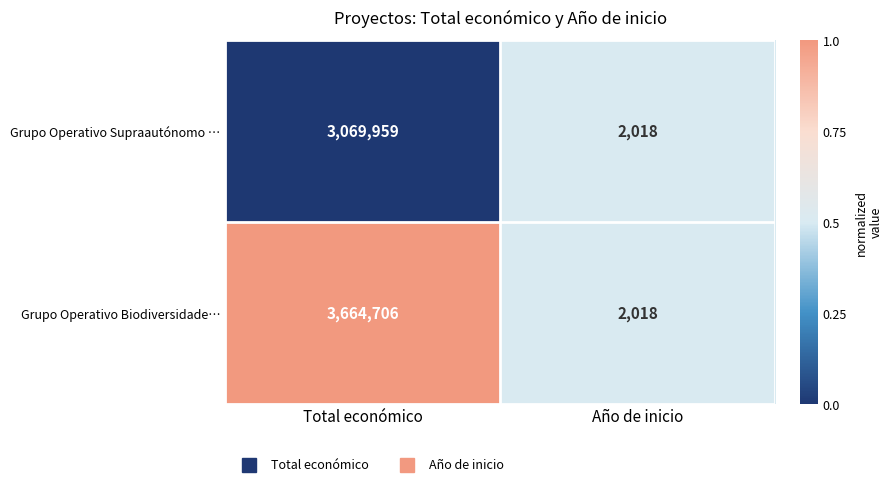

Is the value of Grupo Operativo Supraautónomo … at Total económico greater than the value of Grupo Operativo Biodiversidade… at Total económico?

No